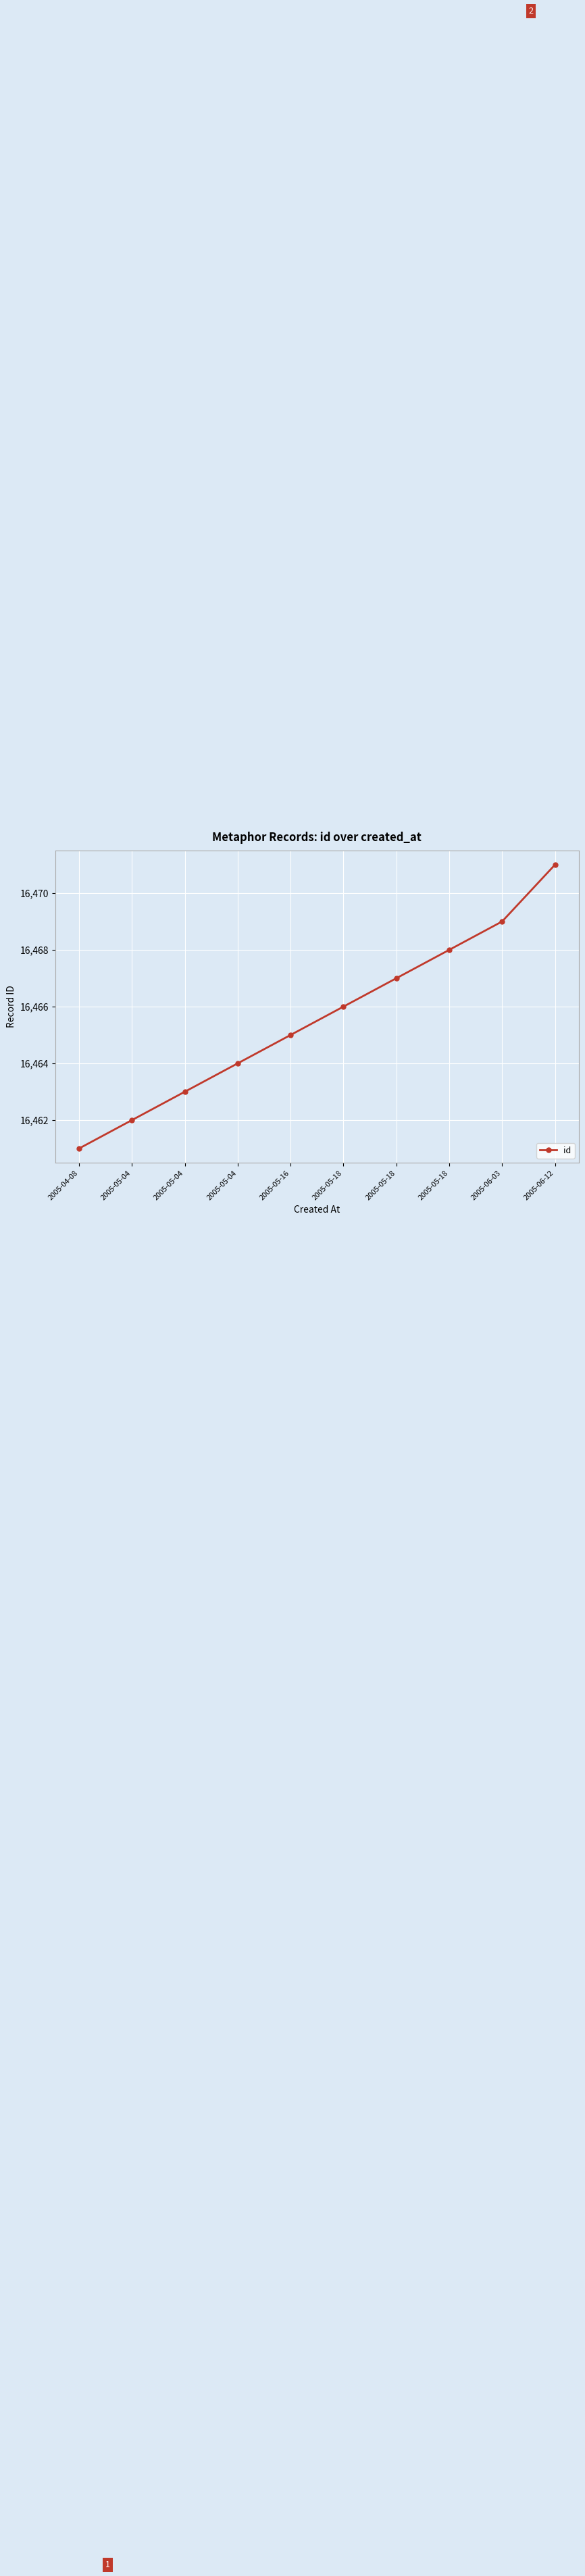

What is the label of the 7th point from the right?

2005-05-04